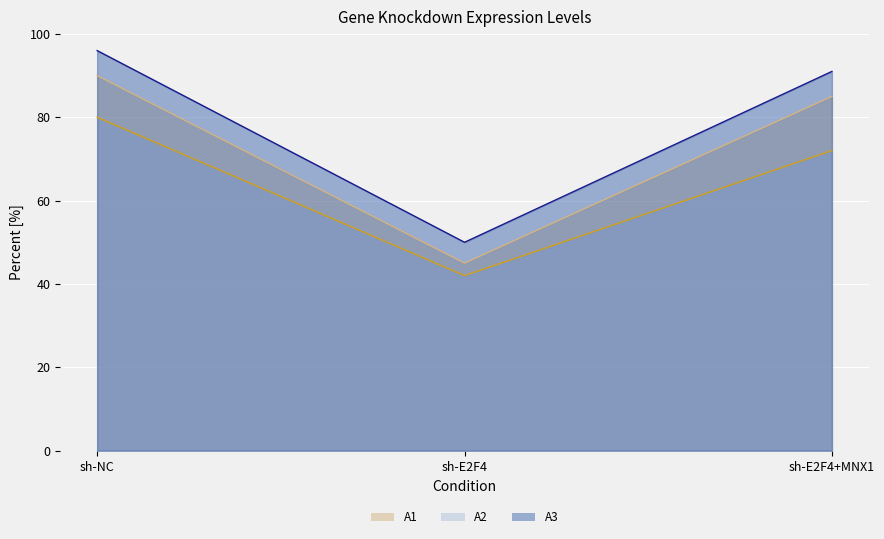

List the series in order of their peak value, lowest first.

A2, A1, A3